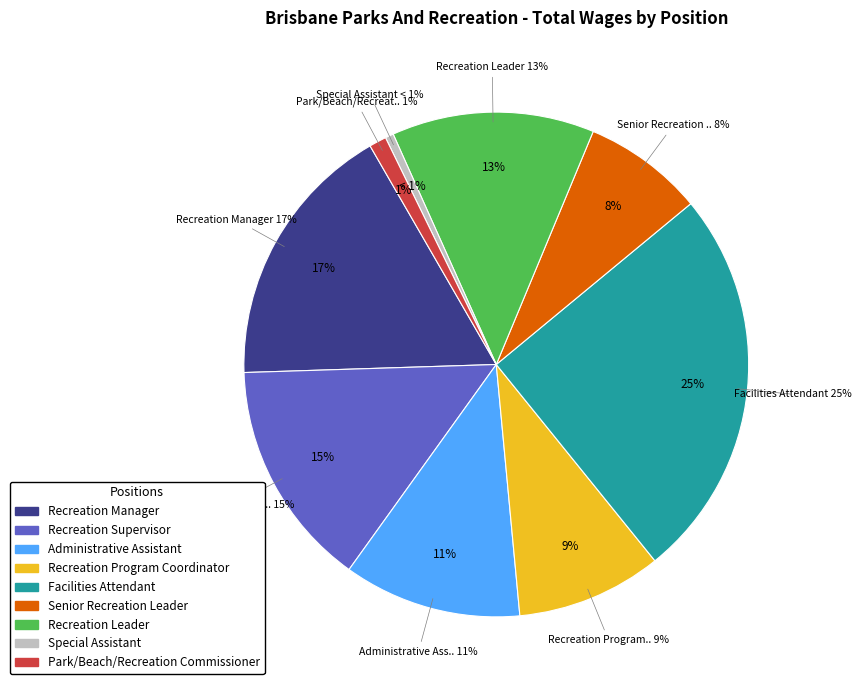

How many slices are in this pie chart?

9